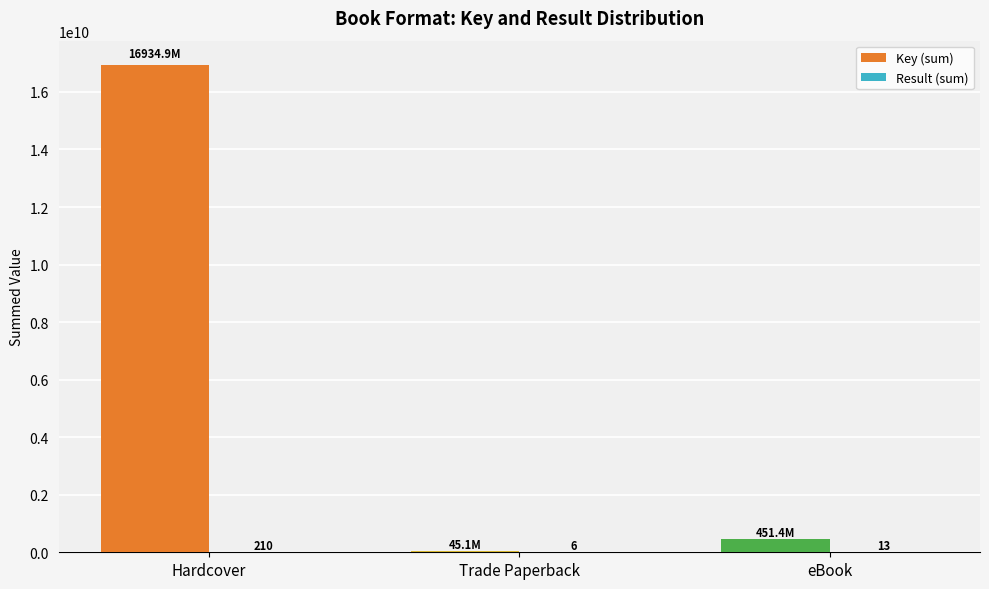

True or false: Key (sum) has a value of 451425053 at eBook.

True